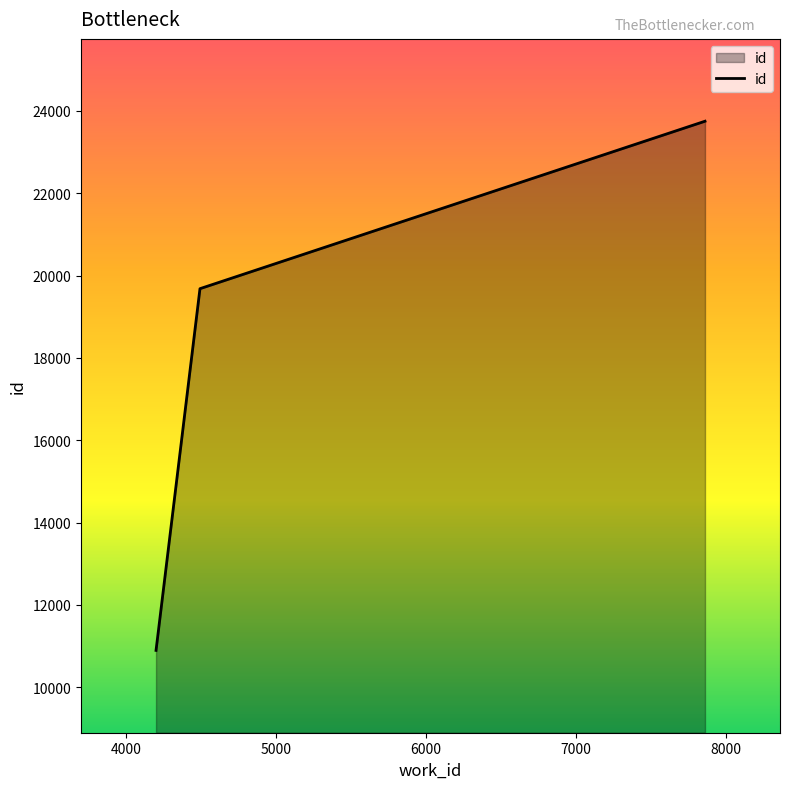

What is the sum of all values?

54324